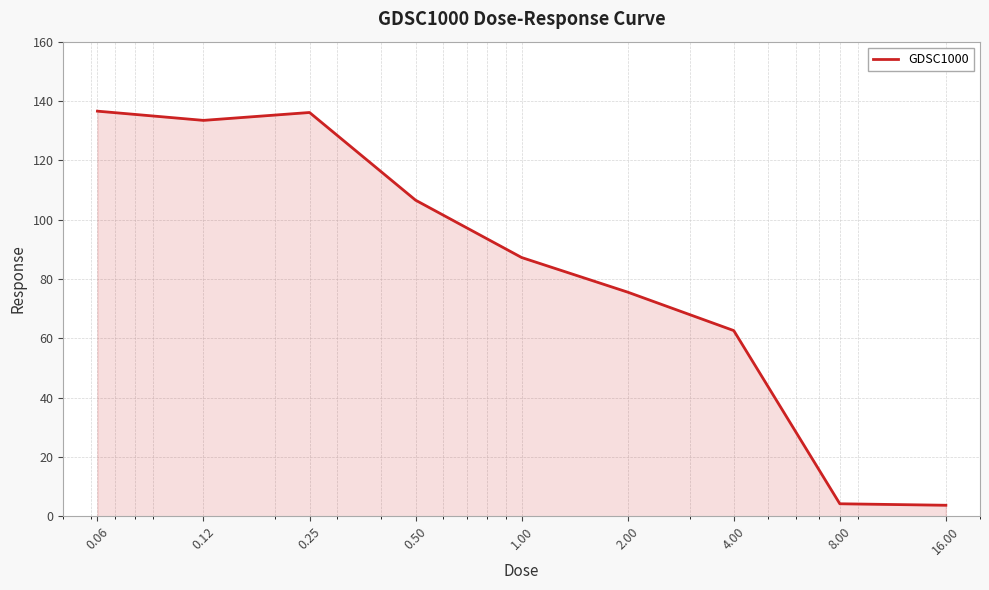

True or false: there are more than 2 points higher than both neighbors.

False